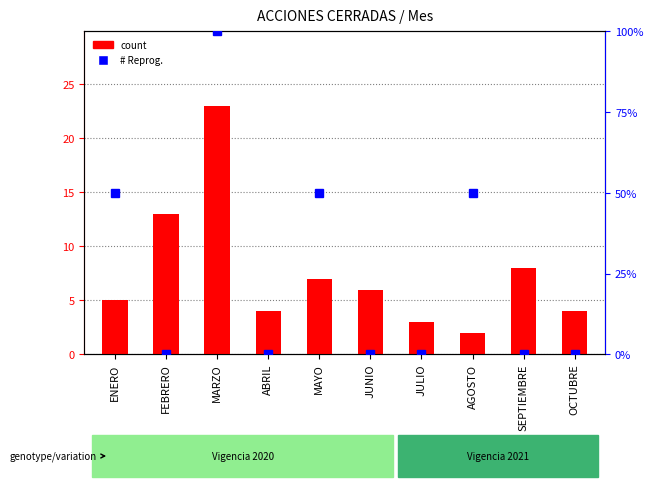

What are all the series names shown in the legend?

count, # Reprog.